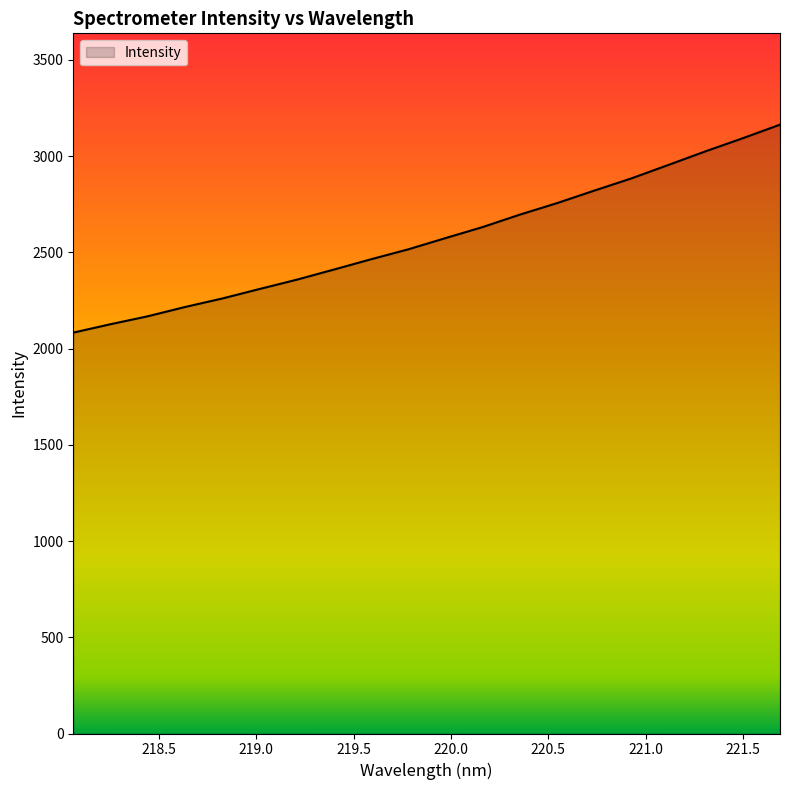

What is the difference between the maximum and minimum values?

1080.7